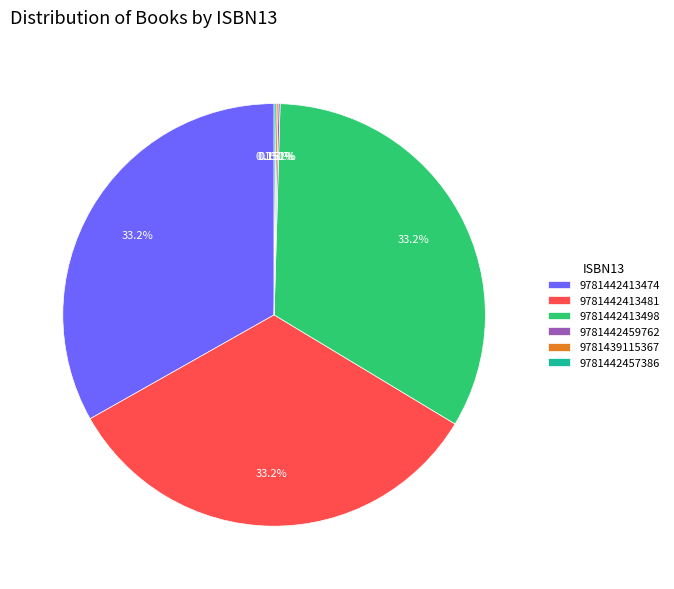

True or false: 9781442413481 accounts for 19% of the total.

False